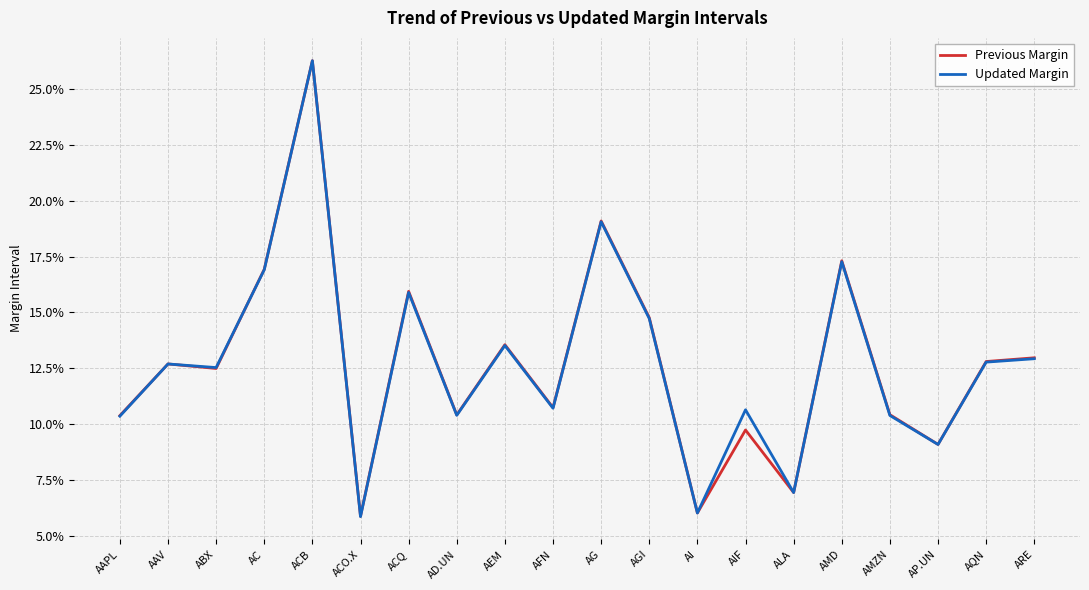

What are all the series names shown in the legend?

Previous Margin, Updated Margin